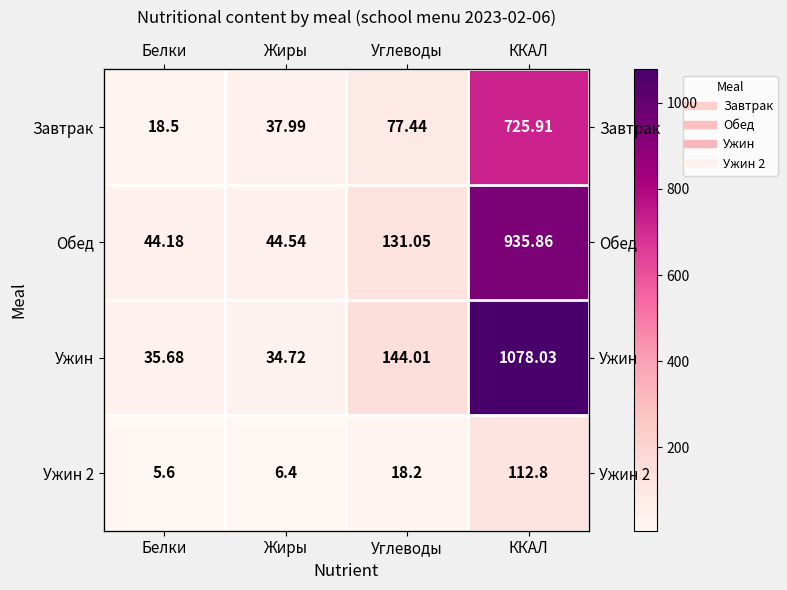

What is the sum of all Обед values?

1155.6